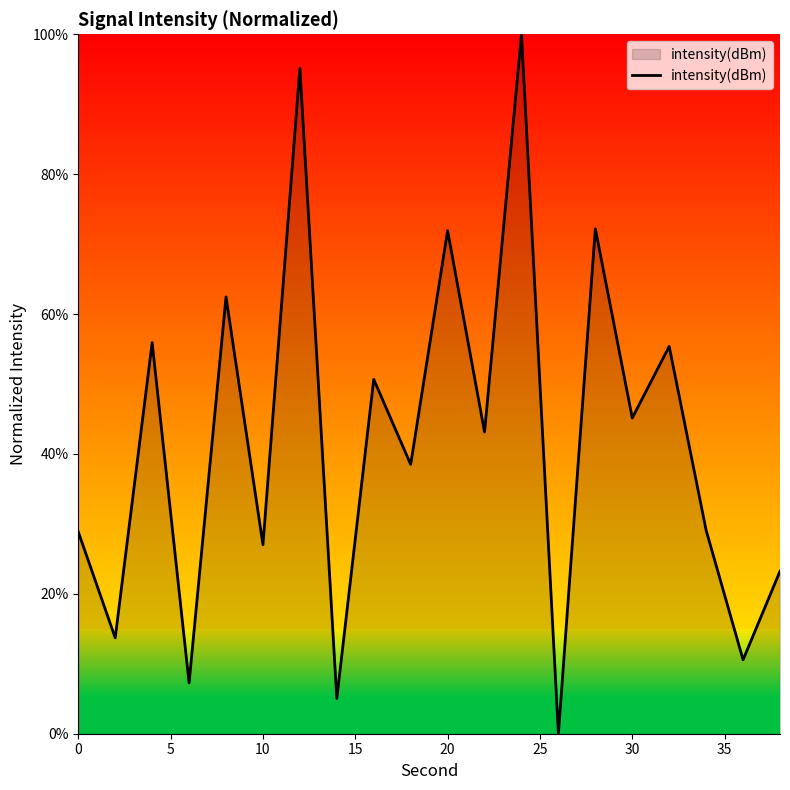

What is the difference between the maximum and minimum values?

100.0